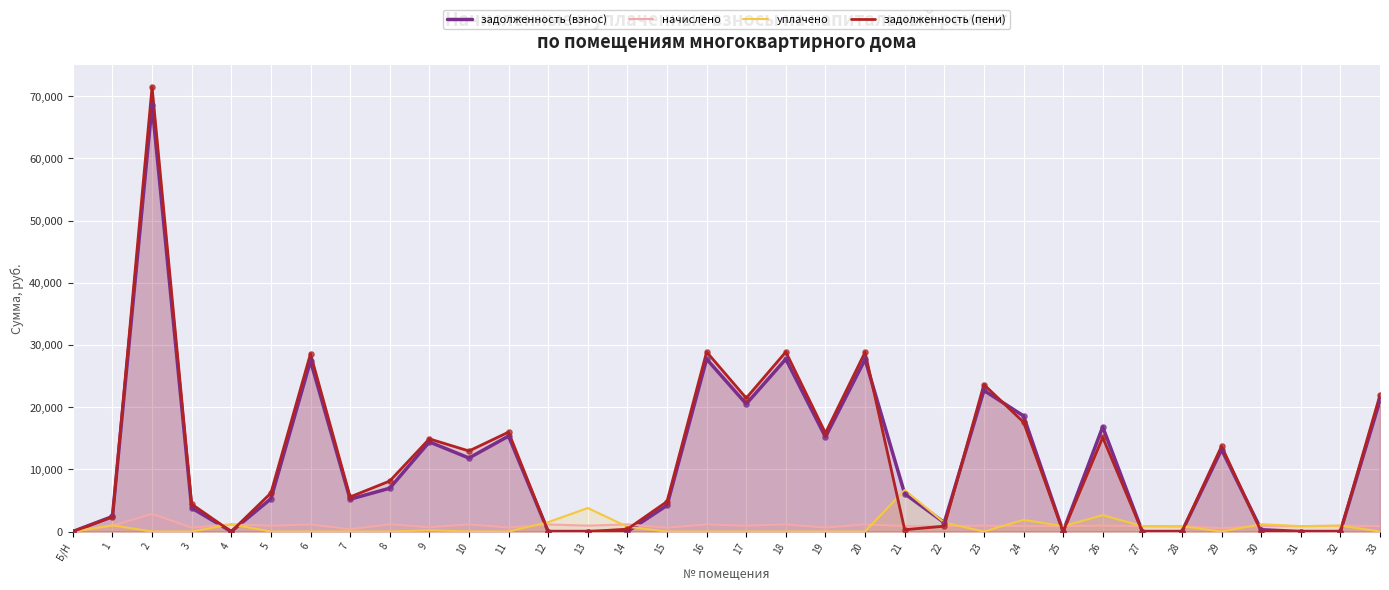

Which series contains the lowest Y value?

задолженность (взнос)